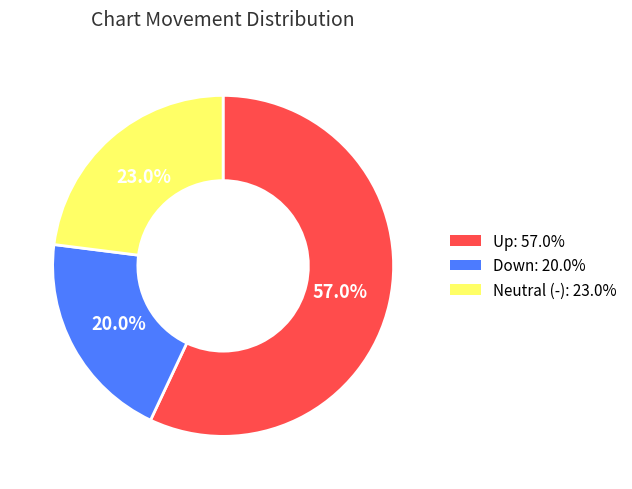

Is there any slice that represents more than half of the pie?

Yes